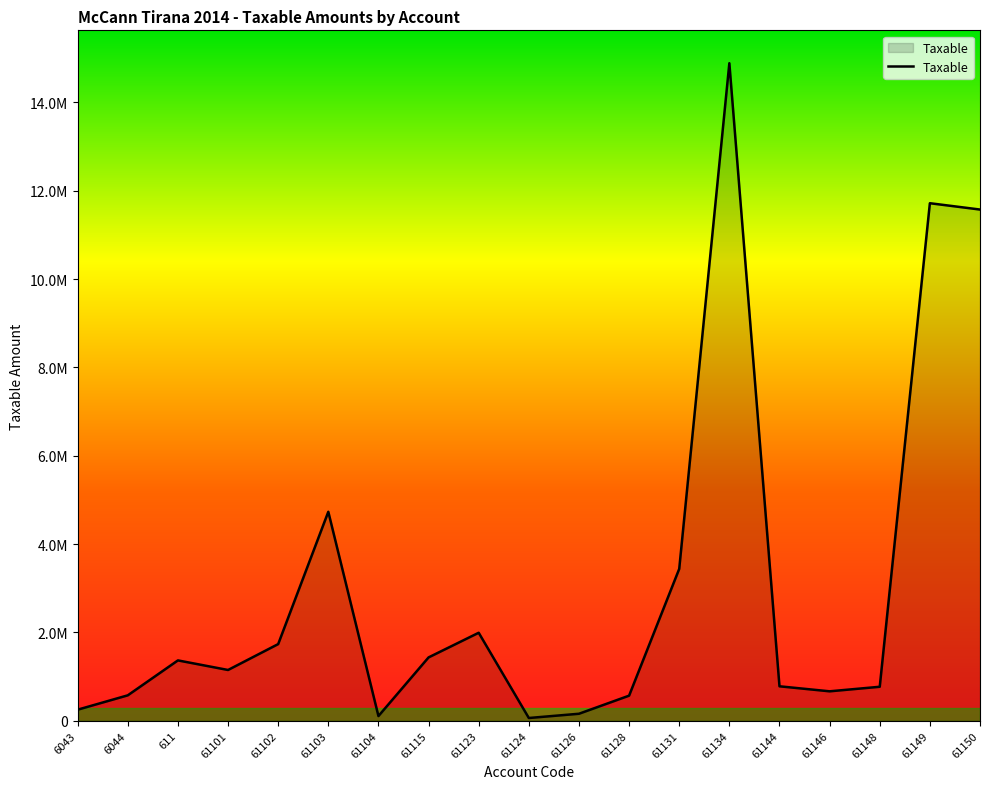

At which label is the value closest to 7474836?

61103